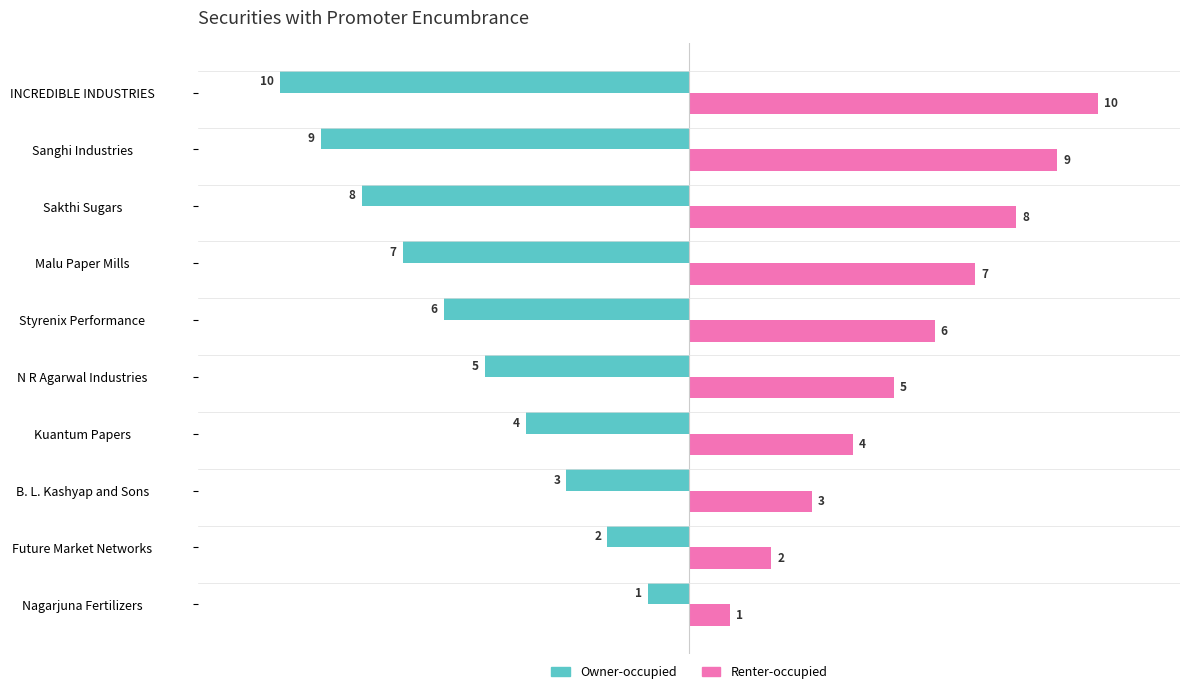

Which category has the lowest value across all series?

INCREDIBLE INDUSTRIES